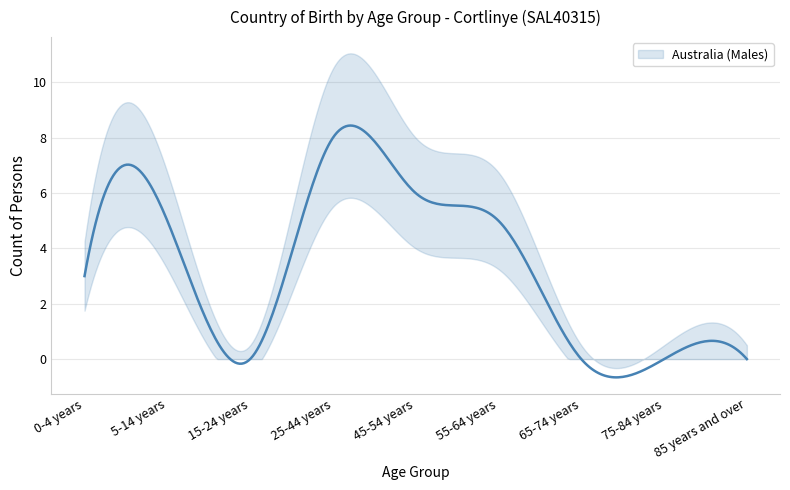

At how many categories does at least one series exceed 0?

5